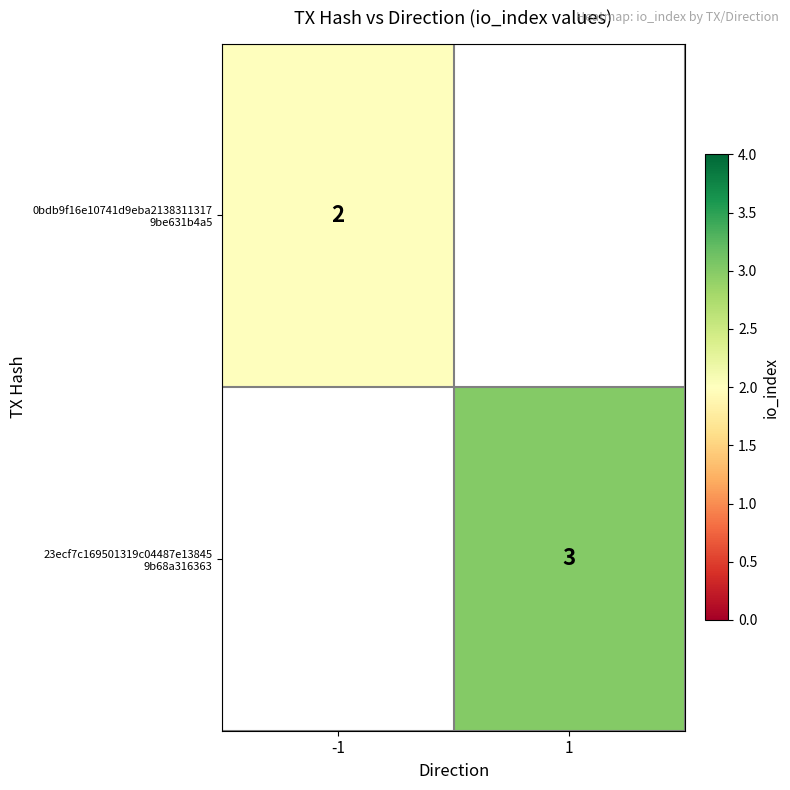

Rank the series by their maximum value, from lowest to highest.

0bdb9f16e10741d9eba2138311317 9be631b4a5, 23ecf7c169501319c04487e13845 9b68a316363